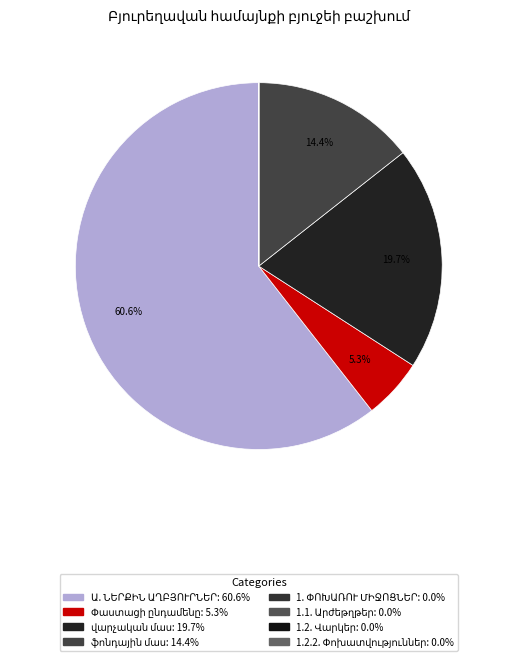

What percentage is the Փաստացի ընդամենը slice, to the nearest percent?

5%